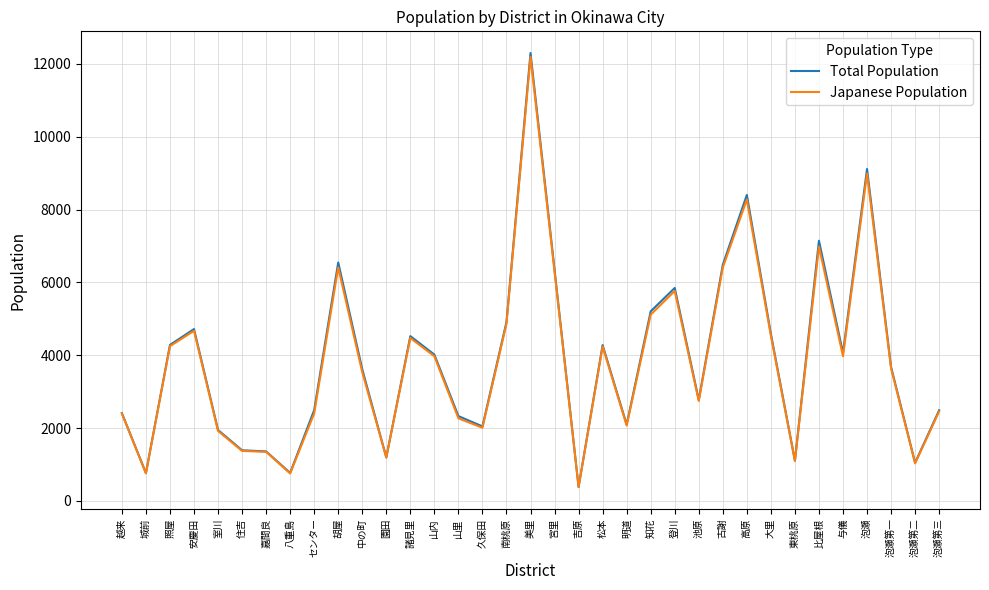

Which series has the largest range (max minus min)?

Total Population